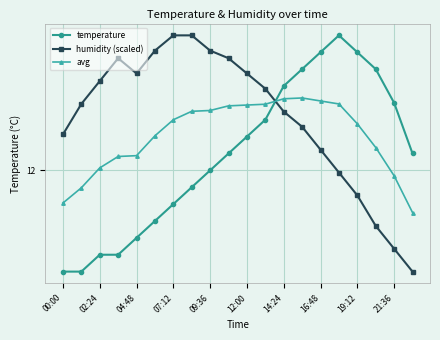

Which series has the widest spread of values?

temperature